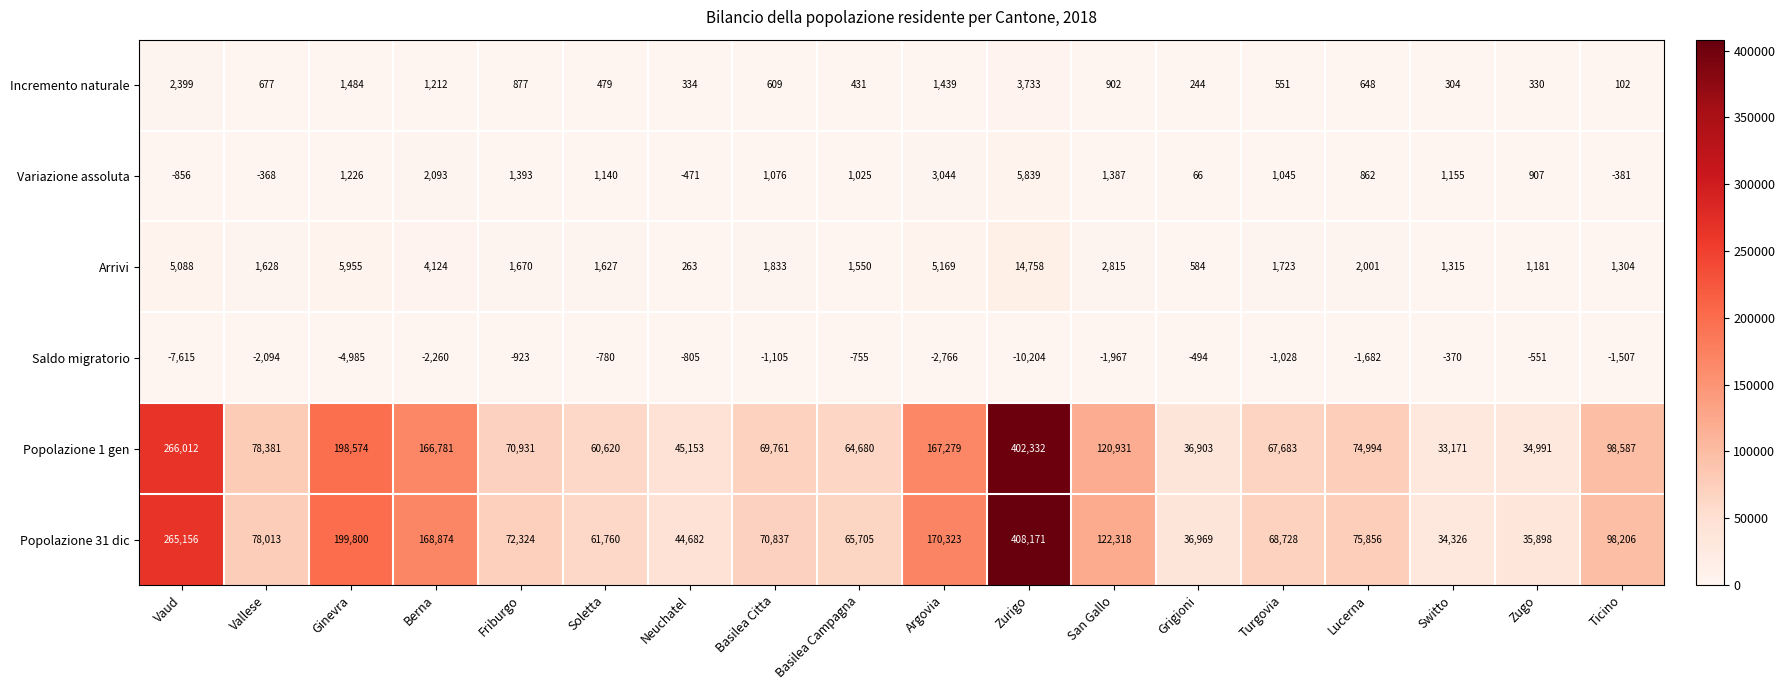

At how many categories does at least one series exceed 320077?

1